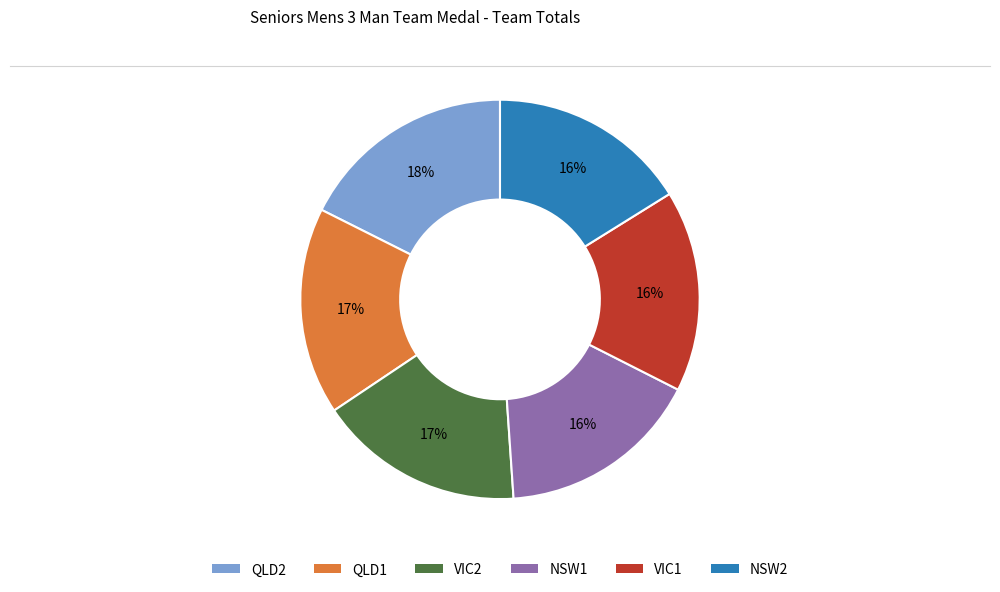

Which slice is the largest?

QLD2